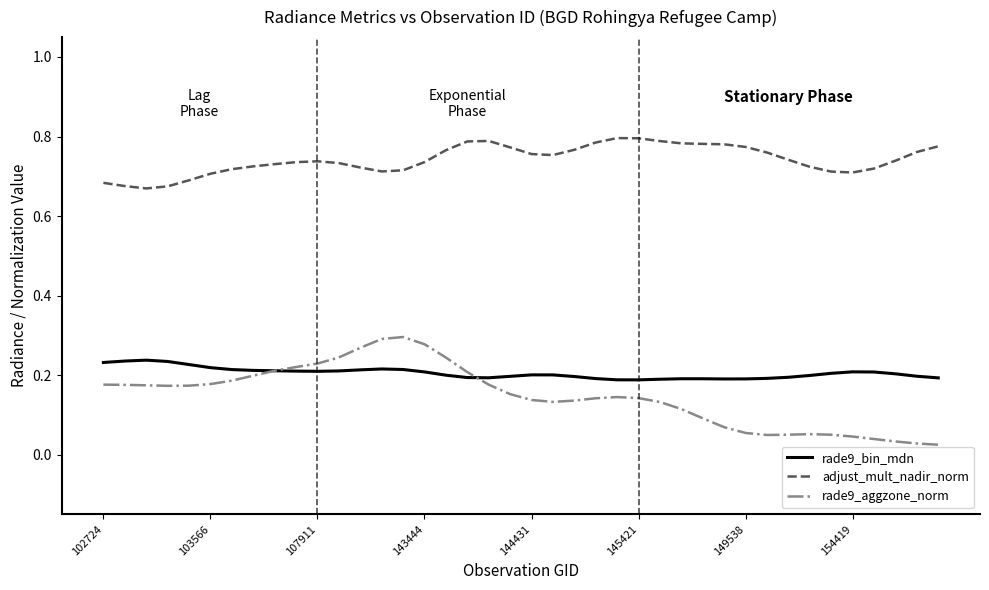

Is this an area chart (filled region under the line)?

No